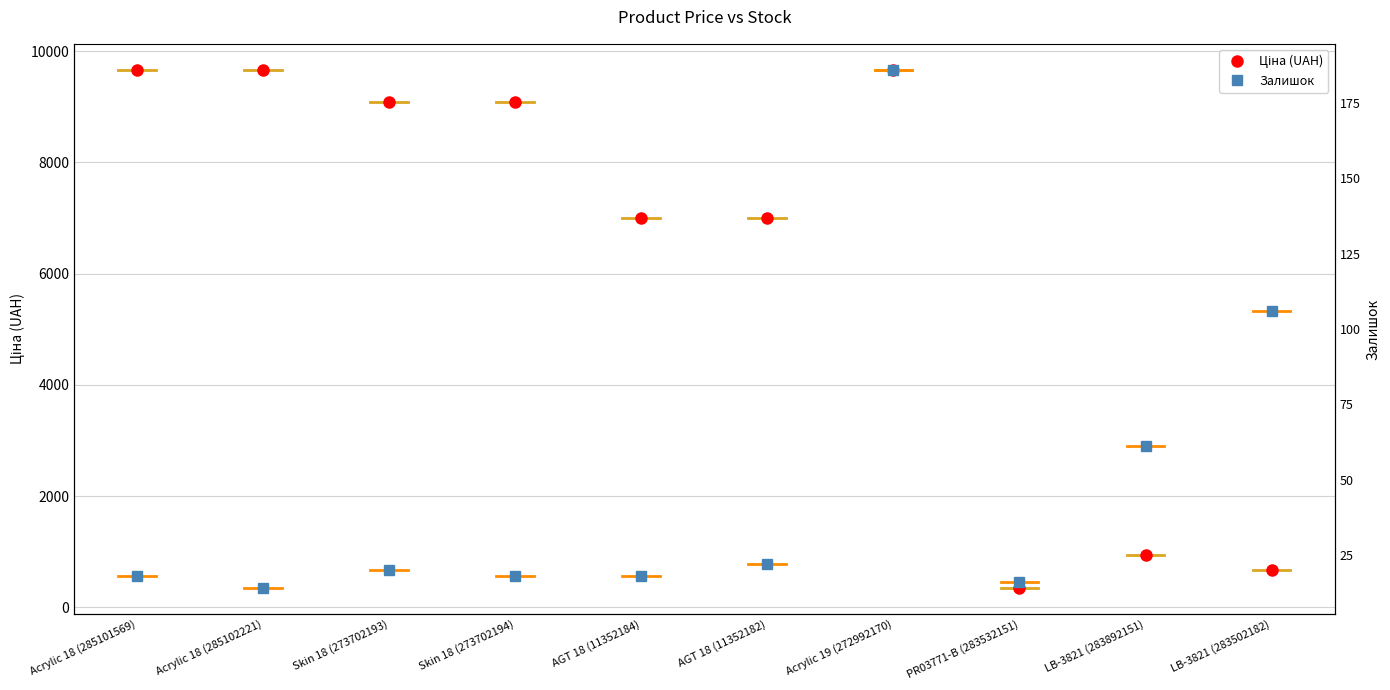

The value of Ціна (UAH) at Acrylic 18 (285102221) is 3076.8. True or false?

False